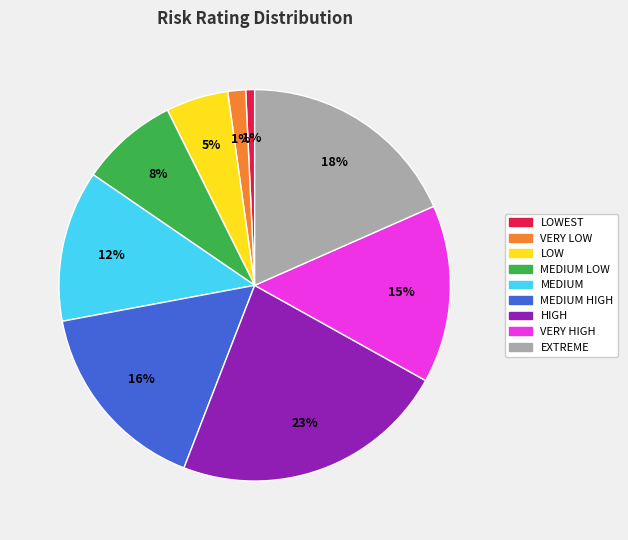

Does any single category account for the majority?

No